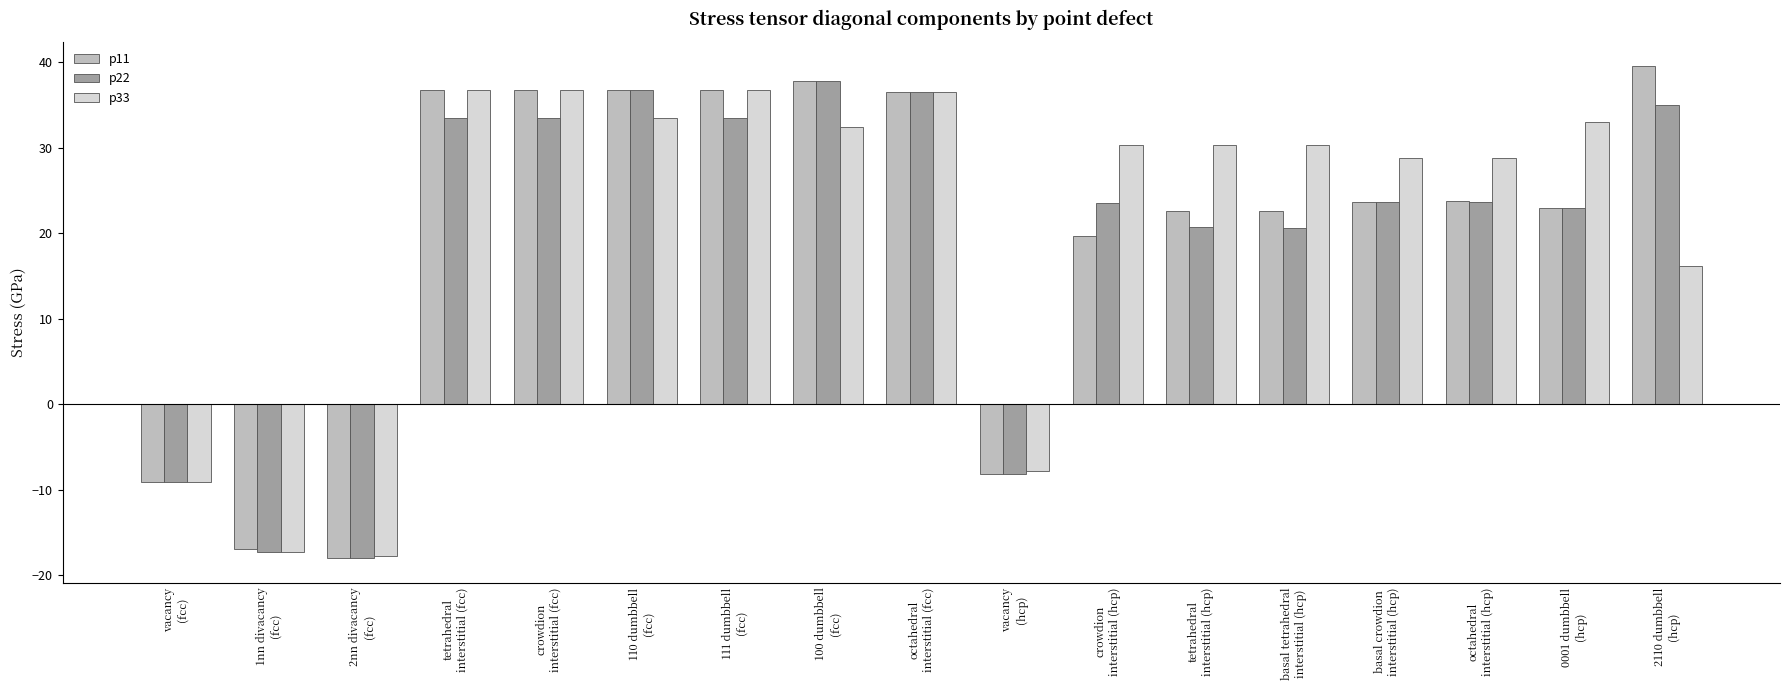

Between 1nn divacancy
(fcc) and vacancy
(hcp), which series saw the biggest shift?

p33